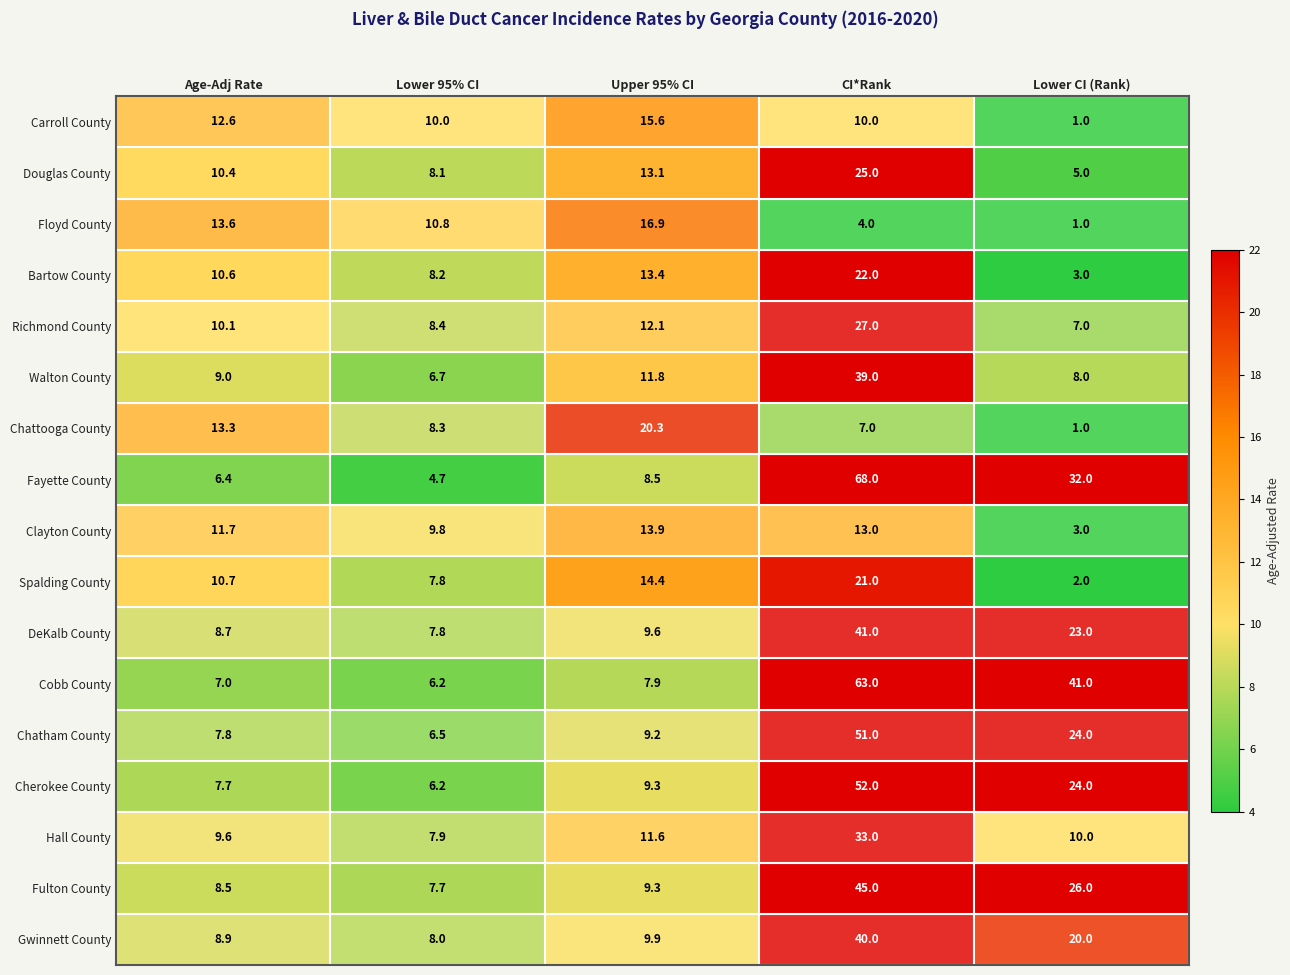

What is the sum of all Douglas County values?

61.6